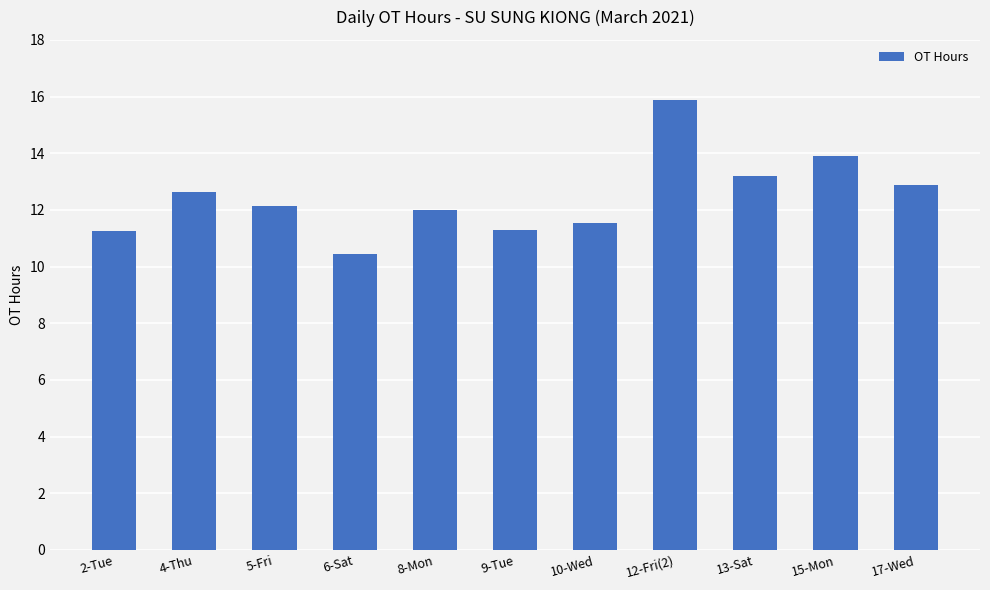

The chart shows a value of 5.9 at 13-Sat. True or false?

False